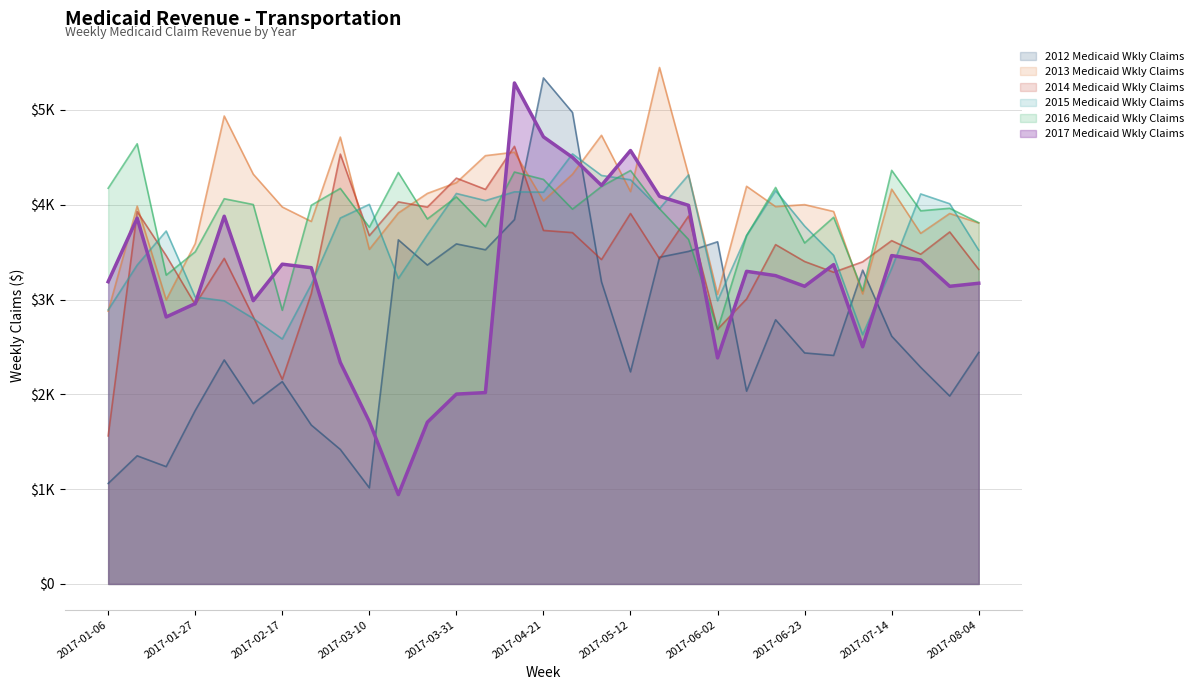

What is the total value across all series at 2017-07-21?

20929.0